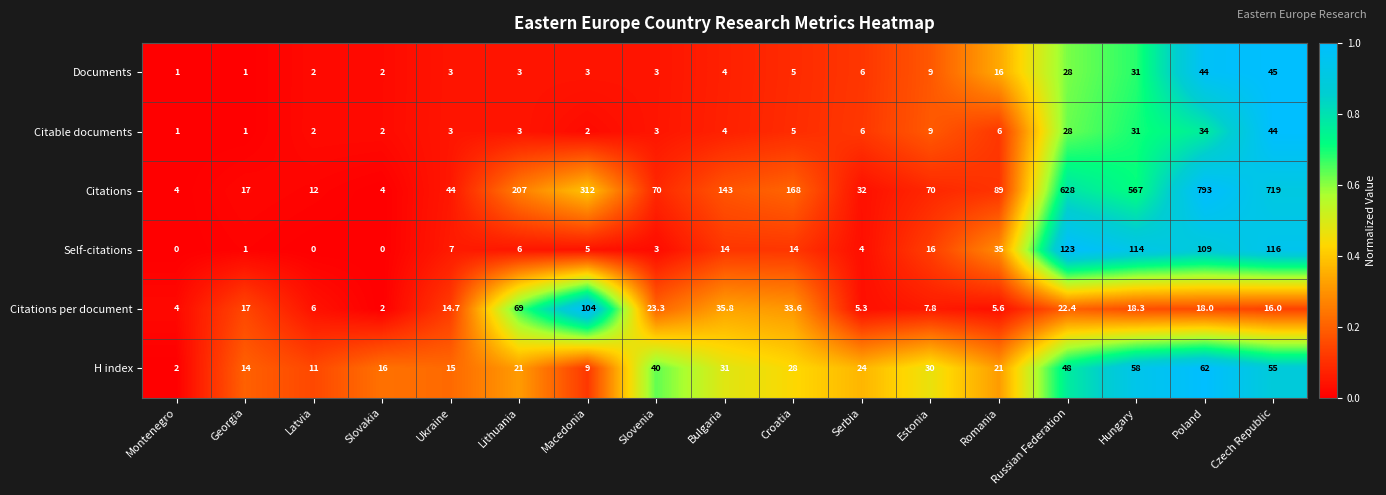

What is the total value across all series at Ukraine?

86.7